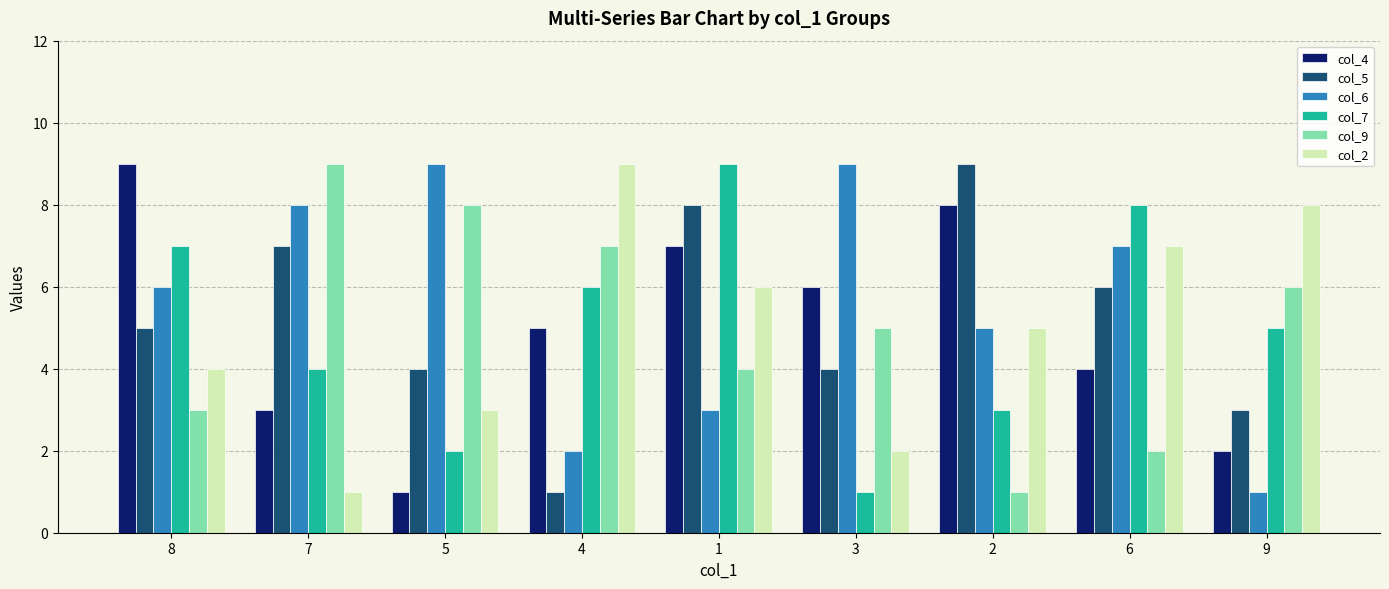

Reading left to right, transcribe all the data shown in this chart.

col_4: 9	3	1	5	7	6	8	4	2
col_5: 5	7	4	1	8	4	9	6	3
col_6: 6	8	9	2	3	9	5	7	1
col_7: 7	4	2	6	9	1	3	8	5
col_9: 3	9	8	7	4	5	1	2	6
col_2: 4	1	3	9	6	2	5	7	8